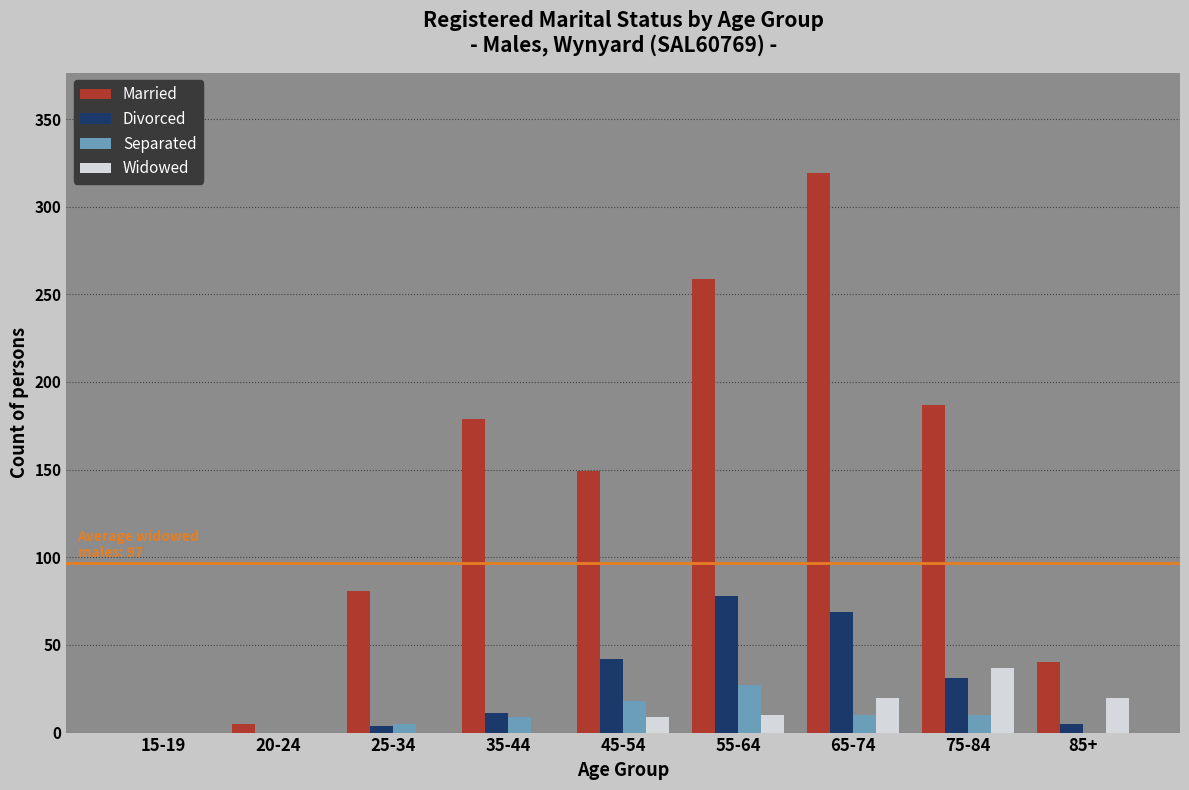

Read the Married value at 85+, to the nearest 5.

40